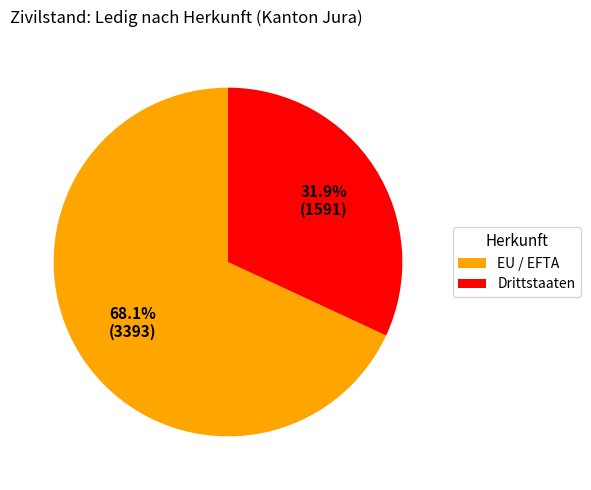

What portion of the pie excludes Drittstaaten?

68.1%